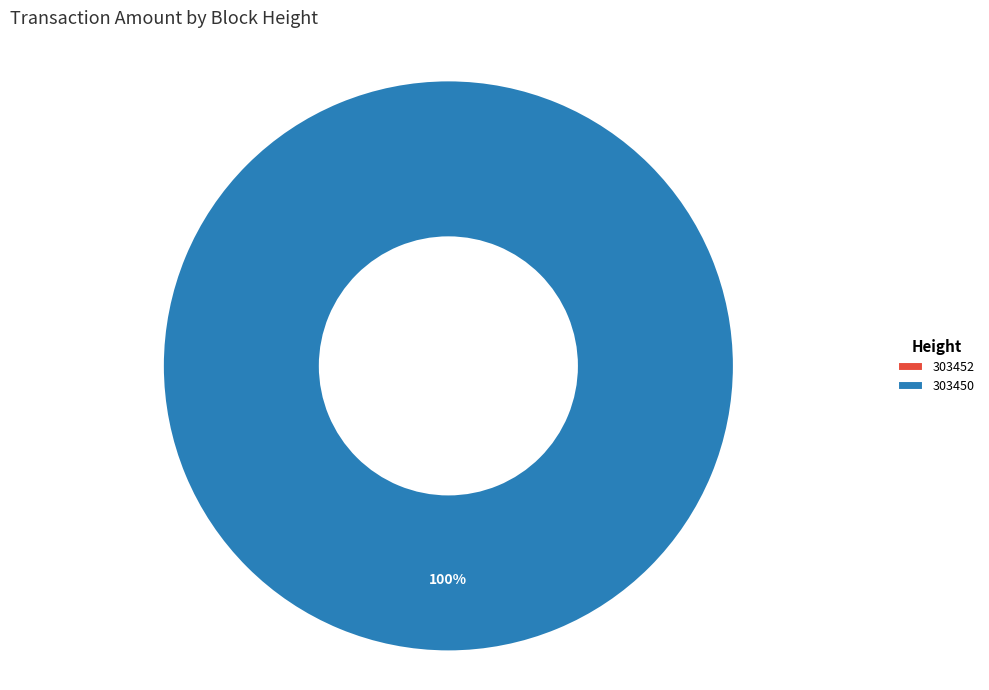

What is the smallest slice in the pie chart?

303452